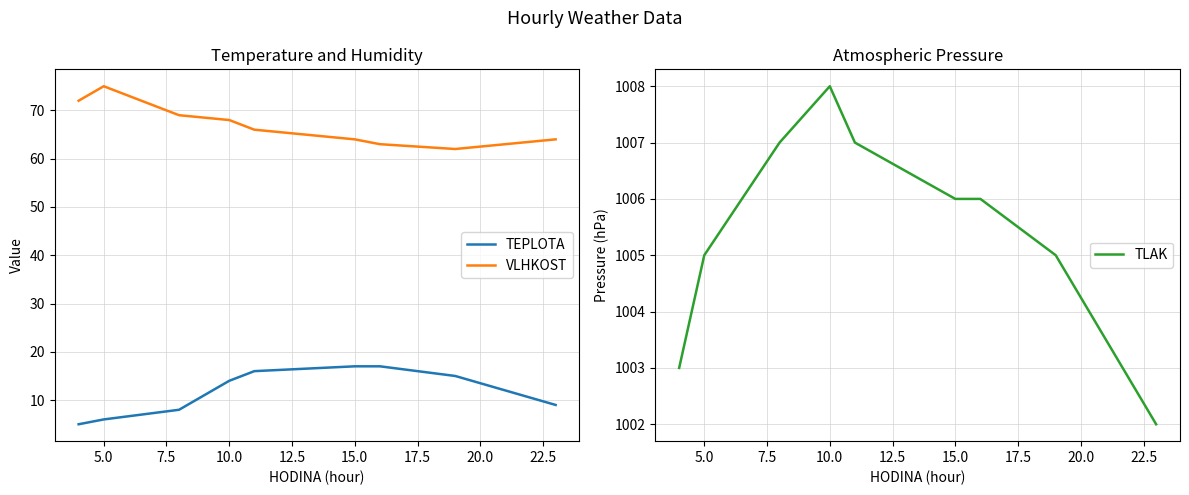

What is the difference between the maximum and minimum values in the VLHKOST series?

13